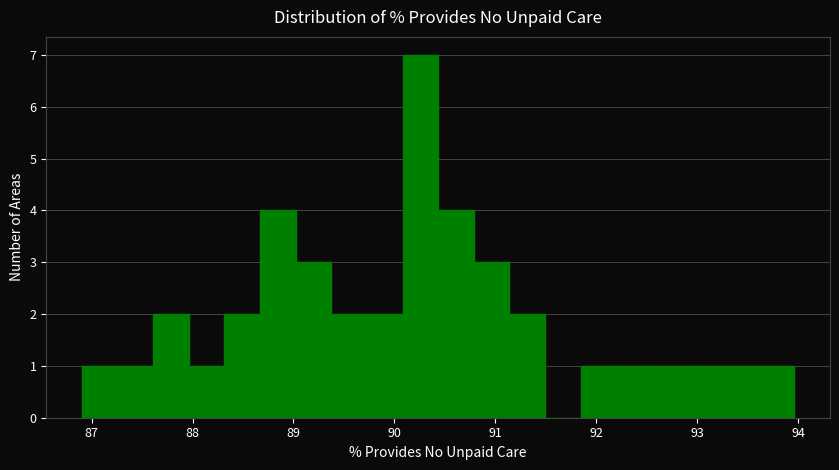

Read against the x-axis, roughly where is the centre of the tallest bar?

90.3